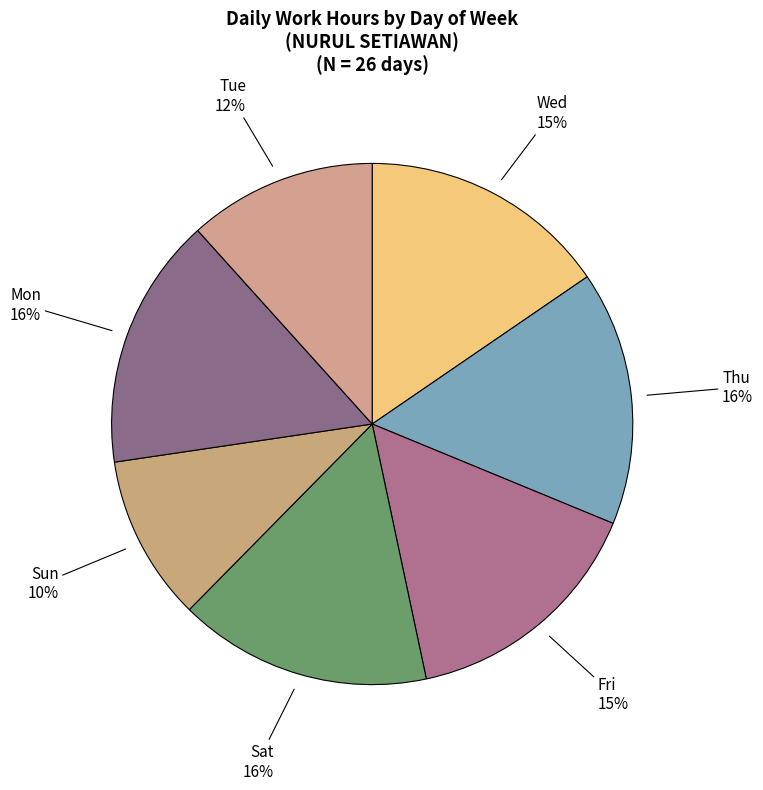

Combined, do Sat and Thu account for over 50%?

No